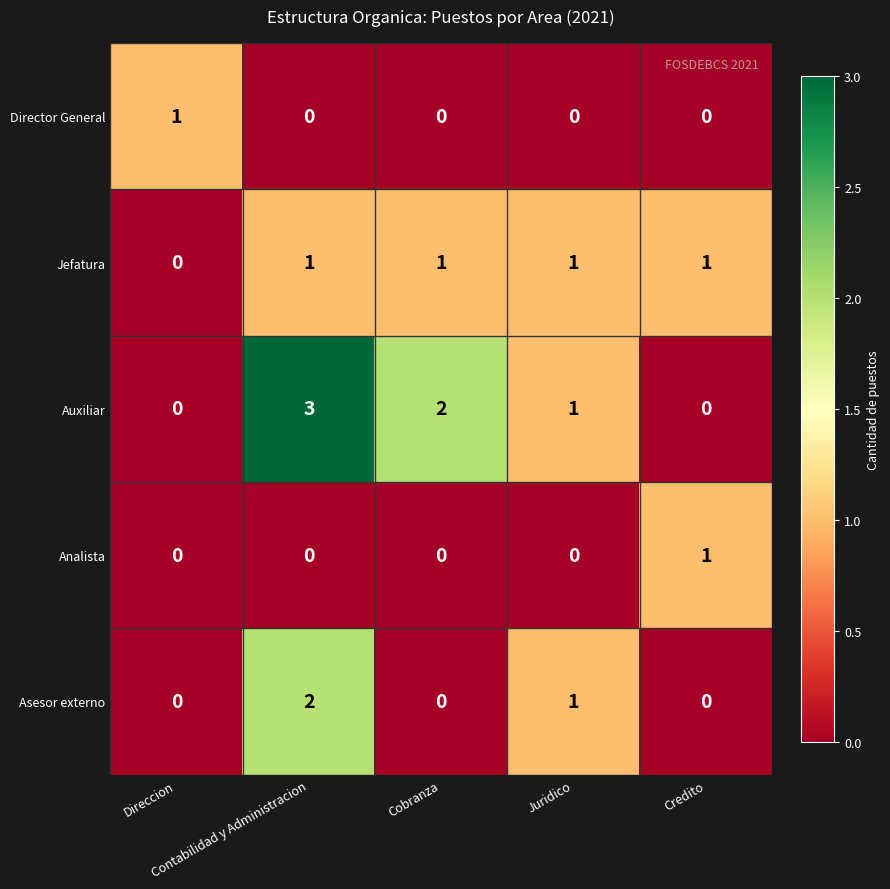

Which series has the largest total across all categories?

Auxiliar